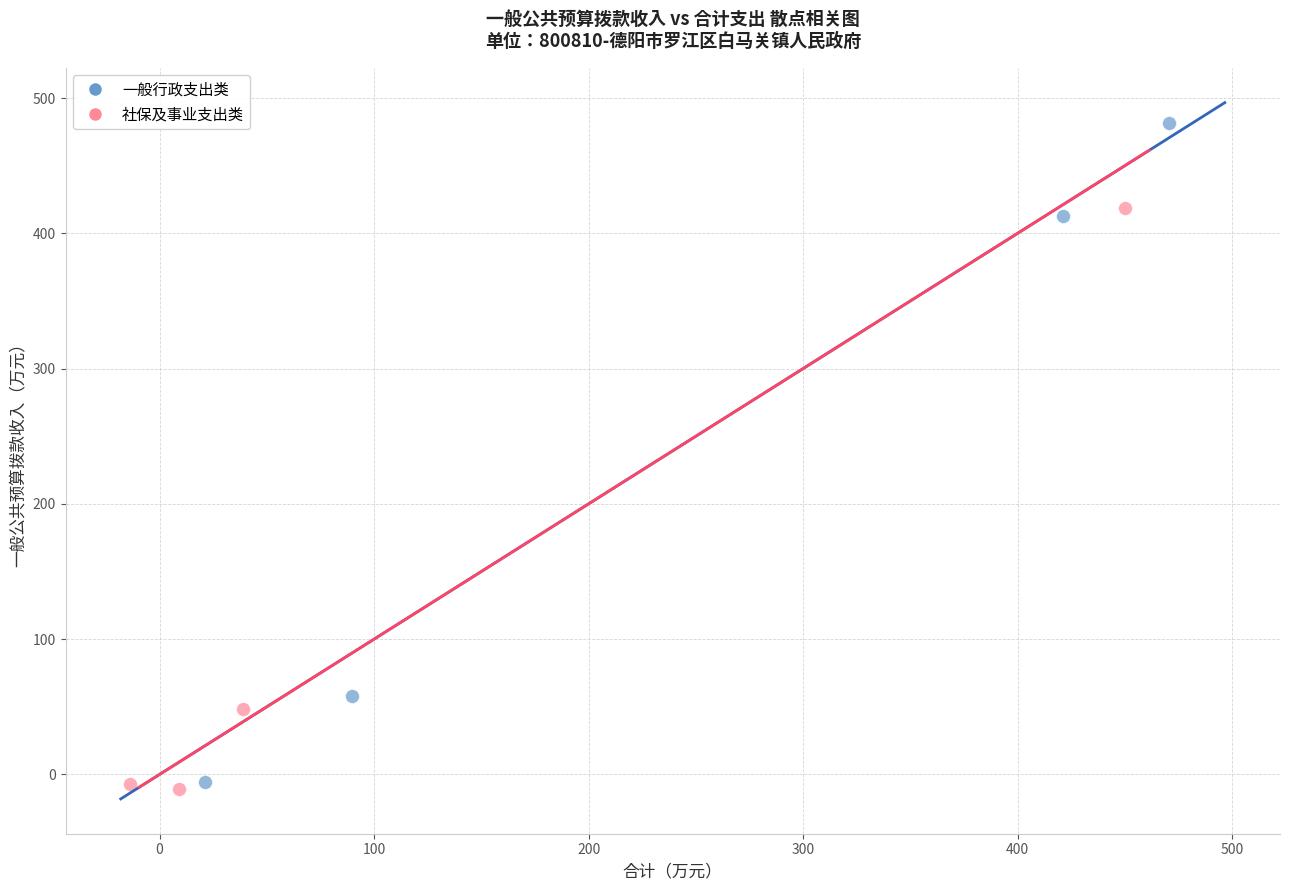

Which series contains the highest Y value?

一般行政支出类